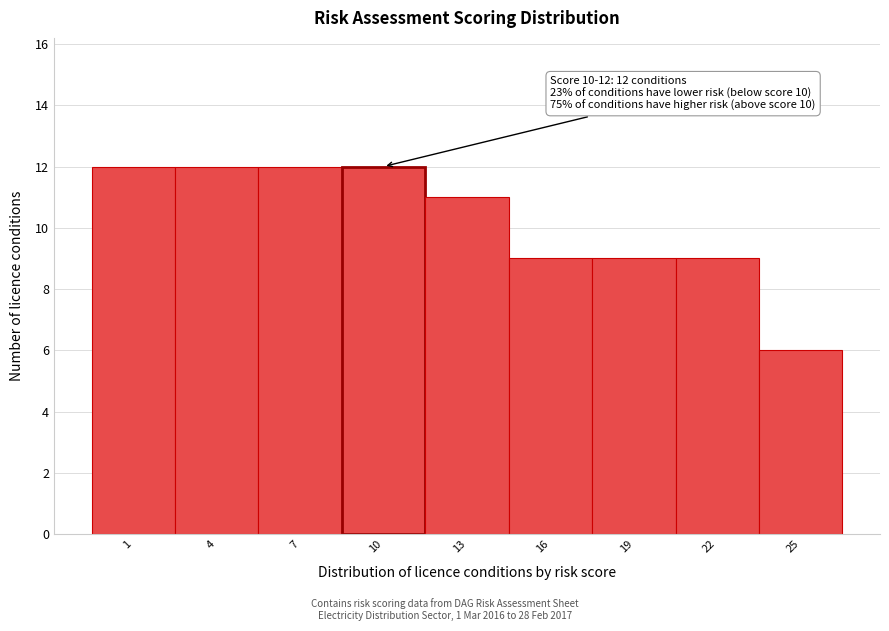

Reading left to right, transcribe all the data shown in this chart.

1=12	4=12	7=12	10=12	13=11	16=9	19=9	22=9	25=6